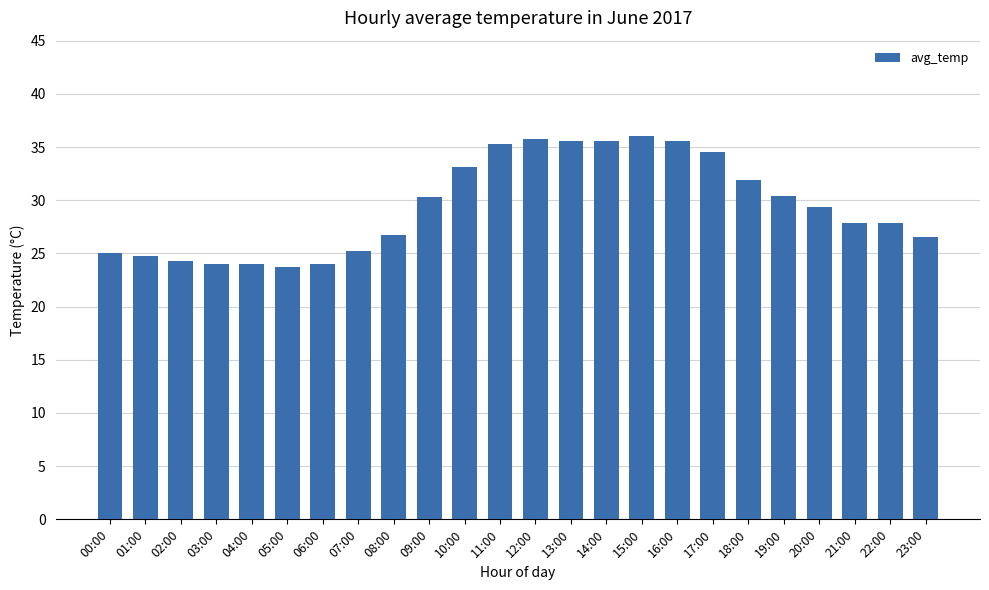

What is the value of the 9th bar from the left?

26.7